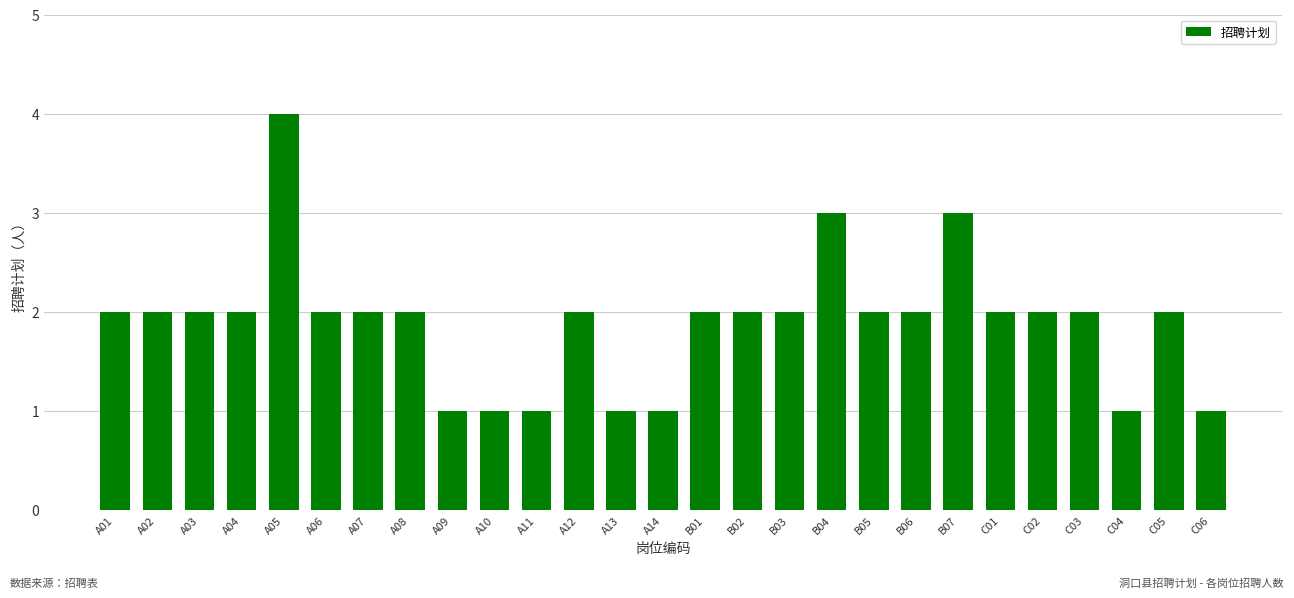

What is the sum of all values?

51